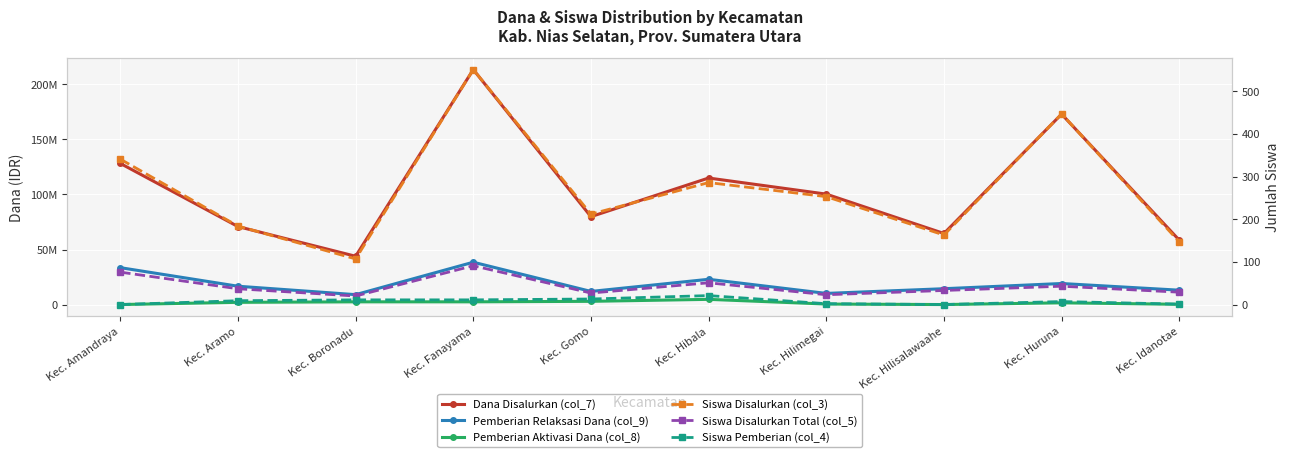

Reading right to left, extract all data points from this chart.

Dana Disalurkan (col_7): Kec. Idanotae=58500000	Kec. Huruna=173025000	Kec. Hilisalawaahe=64575000	Kec. Hilimegai=100350000	Kec. Hibala=114975000	Kec. Gomo=79875000	Kec. Fanayama=213525000	Kec. Boronadu=43875000	Kec. Aramo=70875000	Kec. Amandraya=128250000
Pemberian Relaksasi Dana (col_9): Kec. Idanotae=13050000	Kec. Huruna=19125000	Kec. Hilisalawaahe=14400000	Kec. Hilimegai=10125000	Kec. Hibala=22950000	Kec. Gomo=11925000	Kec. Fanayama=38475000	Kec. Boronadu=9000000	Kec. Aramo=16650000	Kec. Amandraya=33525000
Pemberian Aktivasi Dana (col_8): Kec. Idanotae=225000	Kec. Huruna=1575000	Kec. Hilisalawaahe=0	Kec. Hilimegai=450000	Kec. Hibala=4725000	Kec. Gomo=2925000	Kec. Fanayama=2475000	Kec. Boronadu=2475000	Kec. Aramo=2025000	Kec. Amandraya=0
Siswa Disalurkan (col_3): Kec. Idanotae=147	Kec. Huruna=447	Kec. Hilisalawaahe=163	Kec. Hilimegai=253	Kec. Hibala=286	Kec. Gomo=212	Kec. Fanayama=551	Kec. Boronadu=107	Kec. Aramo=184	Kec. Amandraya=341
Siswa Disalurkan Total (col_5): Kec. Idanotae=29	Kec. Huruna=43	Kec. Hilisalawaahe=33	Kec. Hilimegai=23	Kec. Hibala=51	Kec. Gomo=27	Kec. Fanayama=91	Kec. Boronadu=20	Kec. Aramo=37	Kec. Amandraya=76
Siswa Pemberian (col_4): Kec. Idanotae=1	Kec. Huruna=7	Kec. Hilisalawaahe=0	Kec. Hilimegai=2	Kec. Hibala=21	Kec. Gomo=13	Kec. Fanayama=11	Kec. Boronadu=11	Kec. Aramo=9	Kec. Amandraya=0